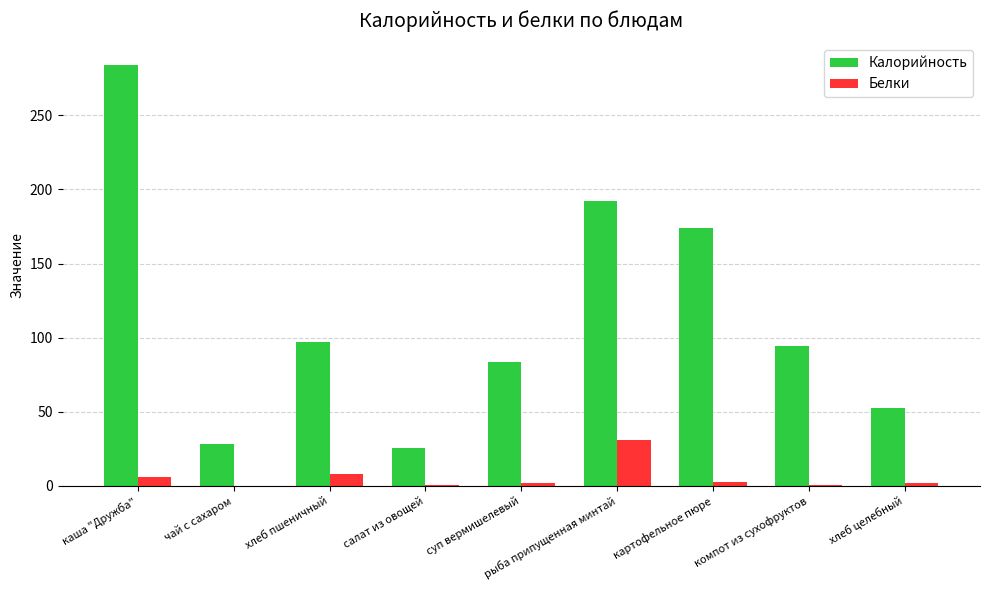

Count the number of data series in this chart.

2